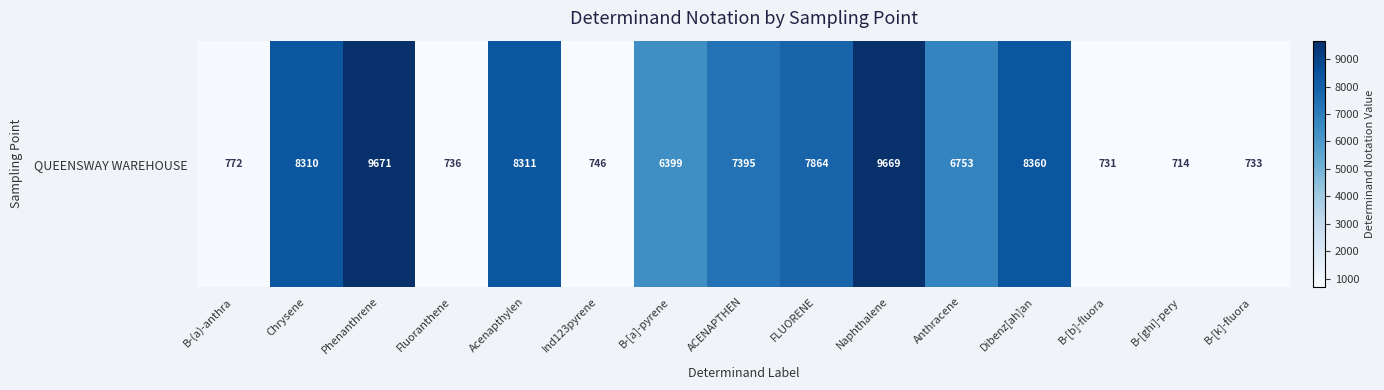

Between Fluoranthene and B-[b]-fluora, which is larger?

Fluoranthene